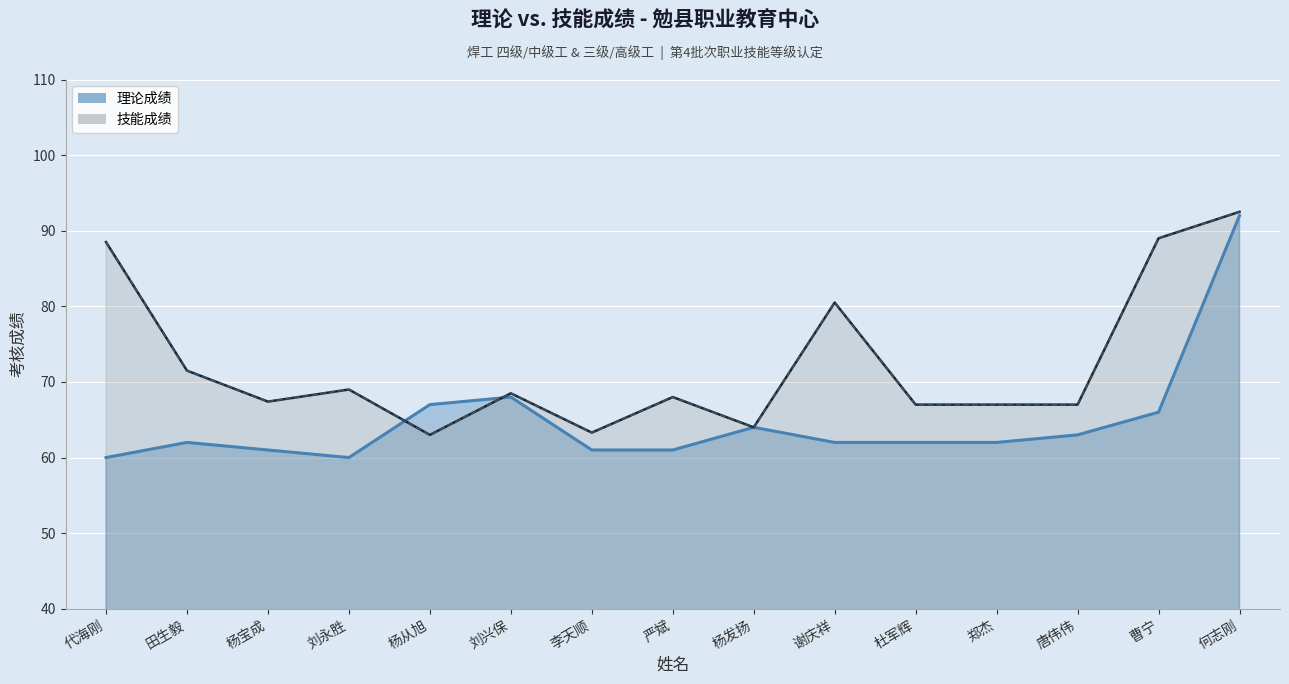

List the series in order of their overall mean, highest first.

技能成绩, 理论成绩